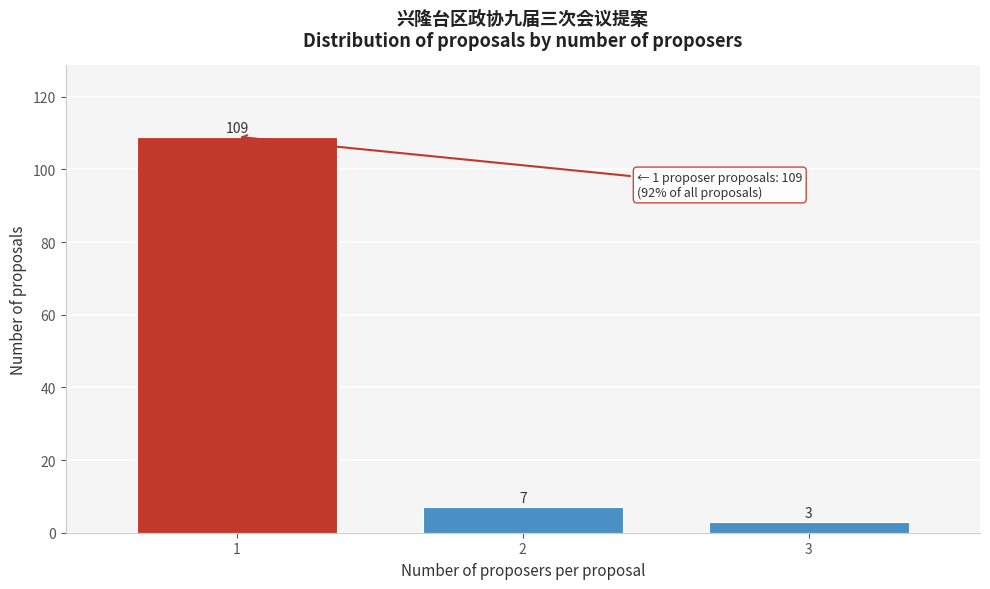

Reading left to right, what are all the values shown in this chart?

109	7	3